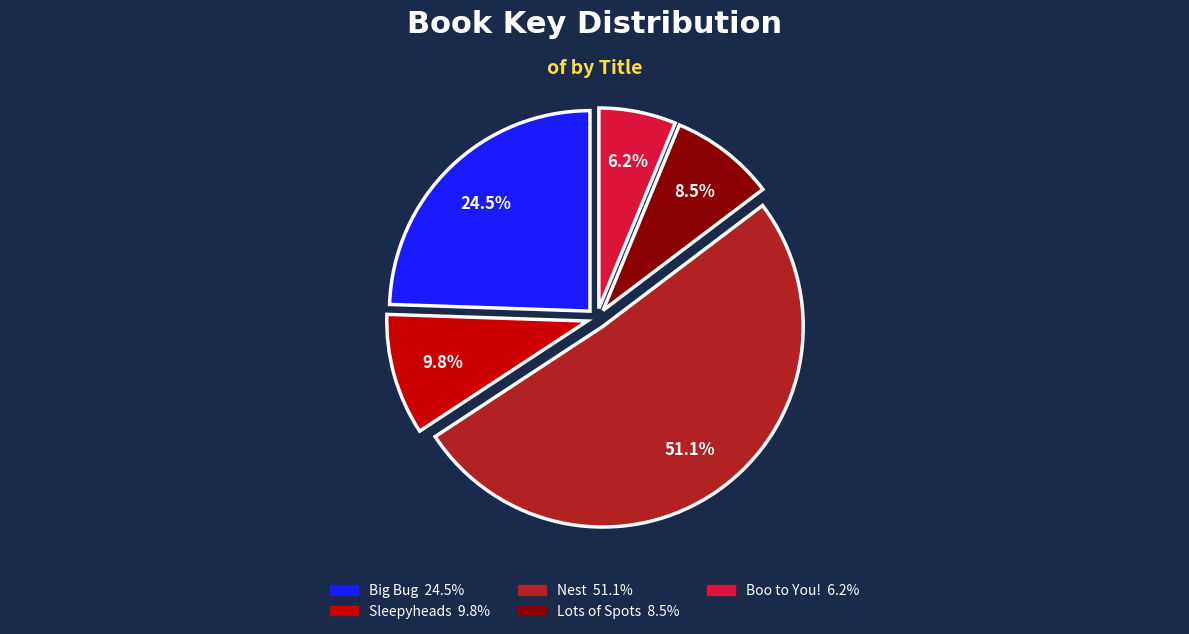

How many slices are in this pie chart?

5